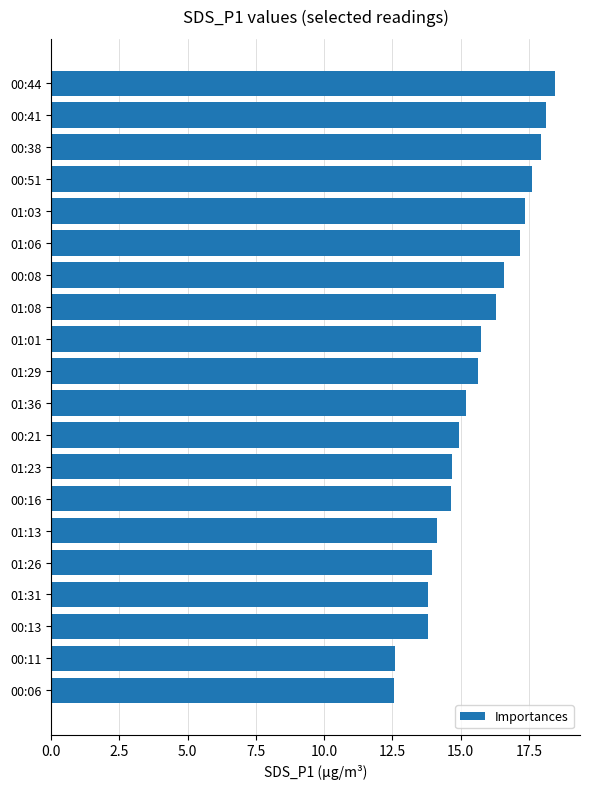

The chart shows a value of 13.8 at 00:13. True or false?

True